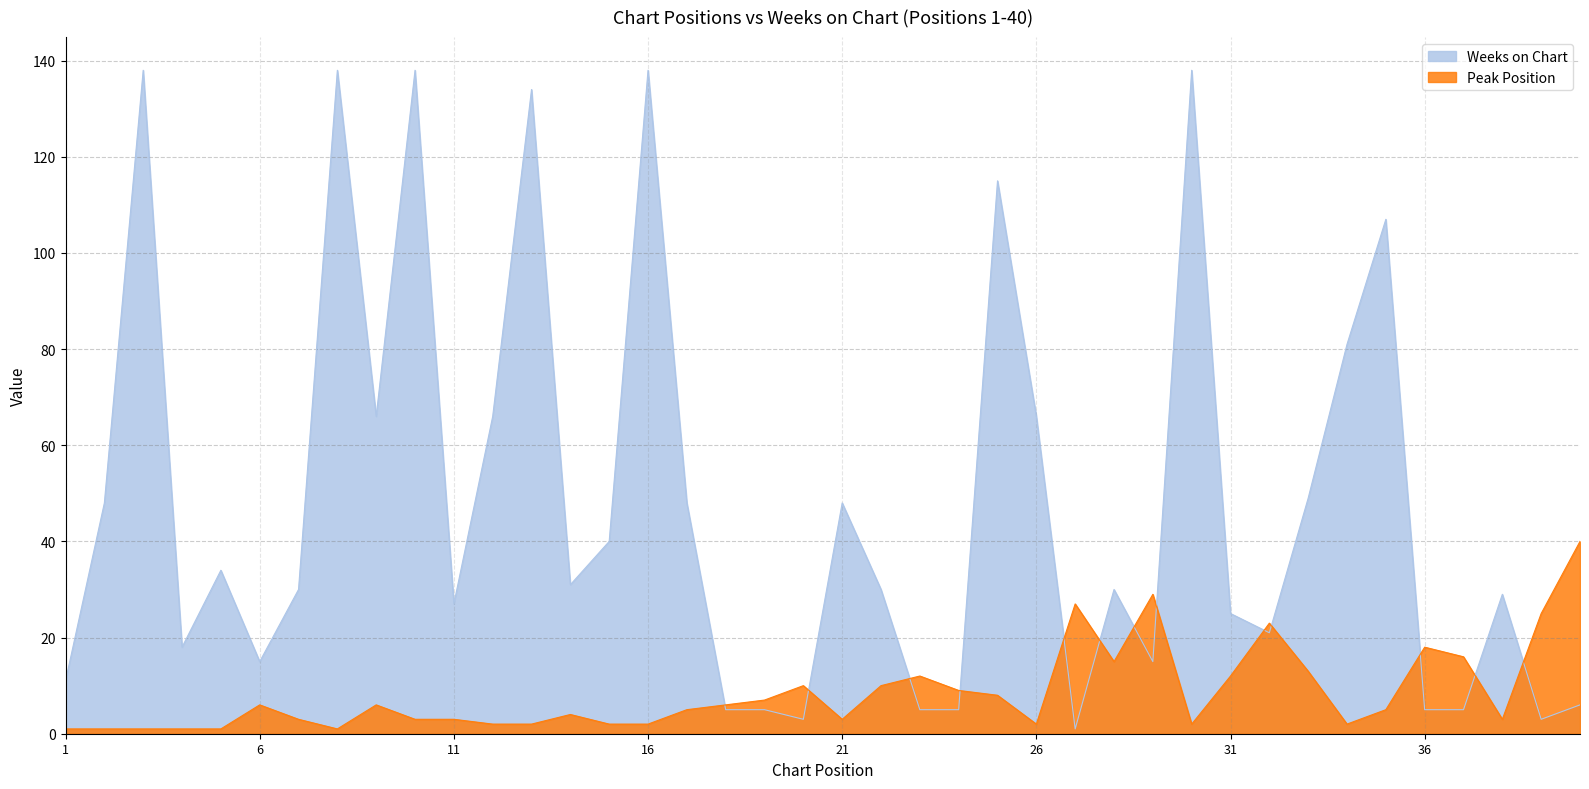

How many lines are shown in the chart?

2